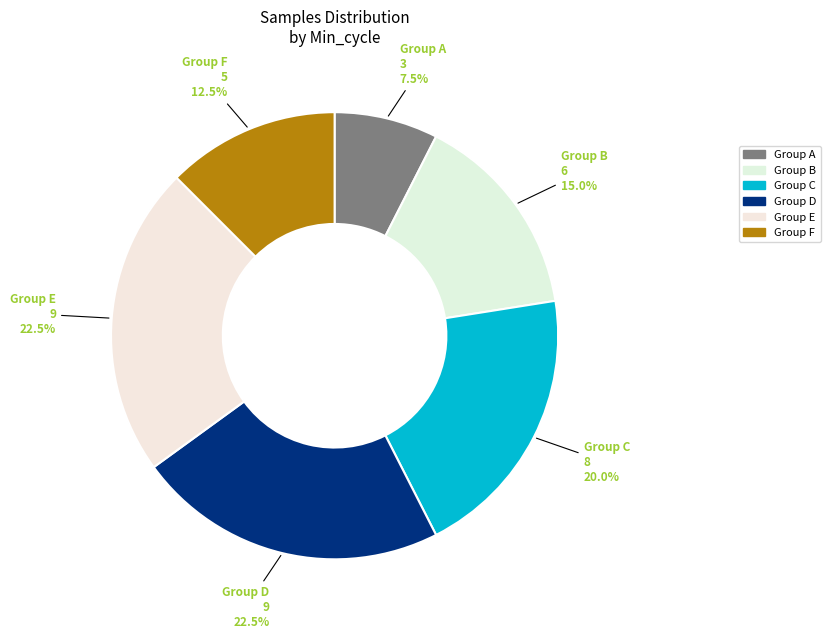

Count the number of slices in the pie.

6